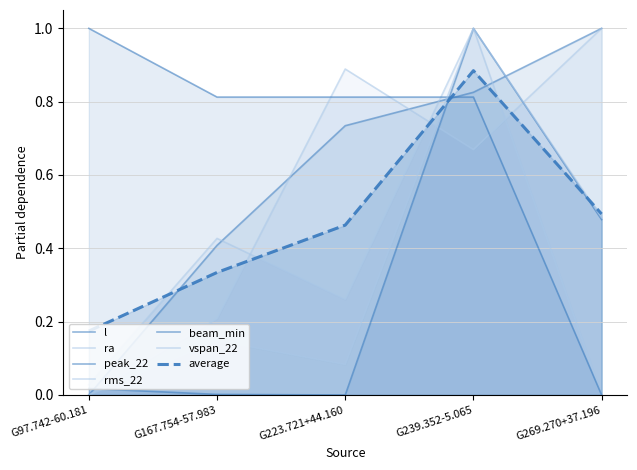

How many values in l are above zero?

4